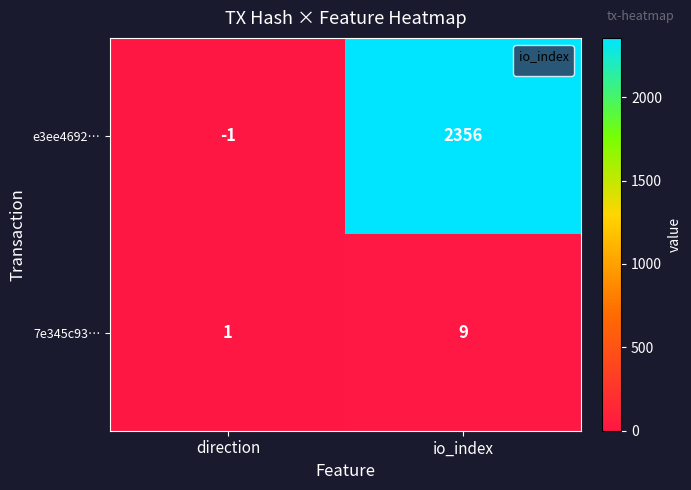

Between direction and io_index, which series saw the biggest shift?

e3ee4692…